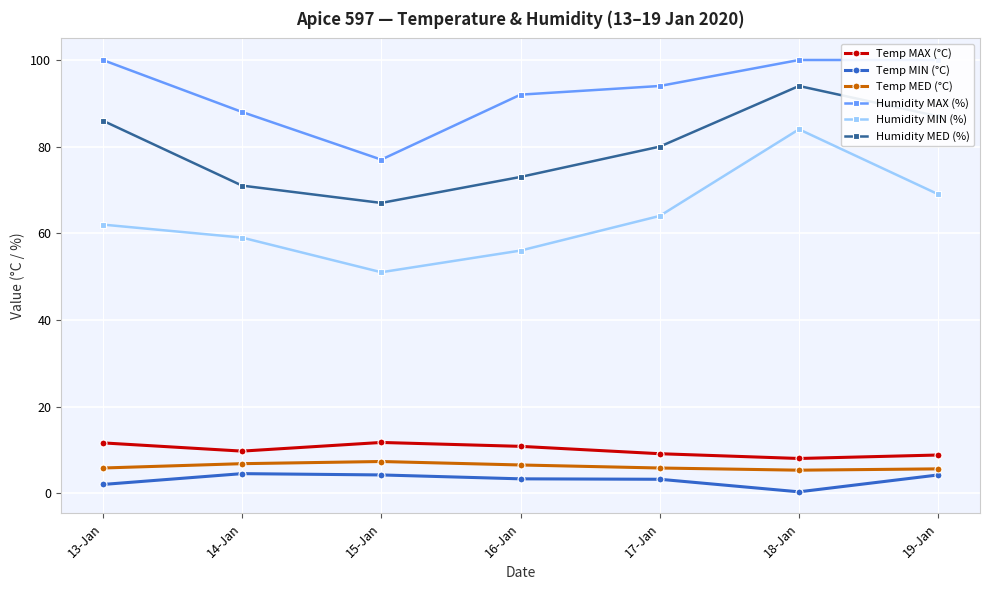

What is the label of the 4th point from the left?

16-Jan